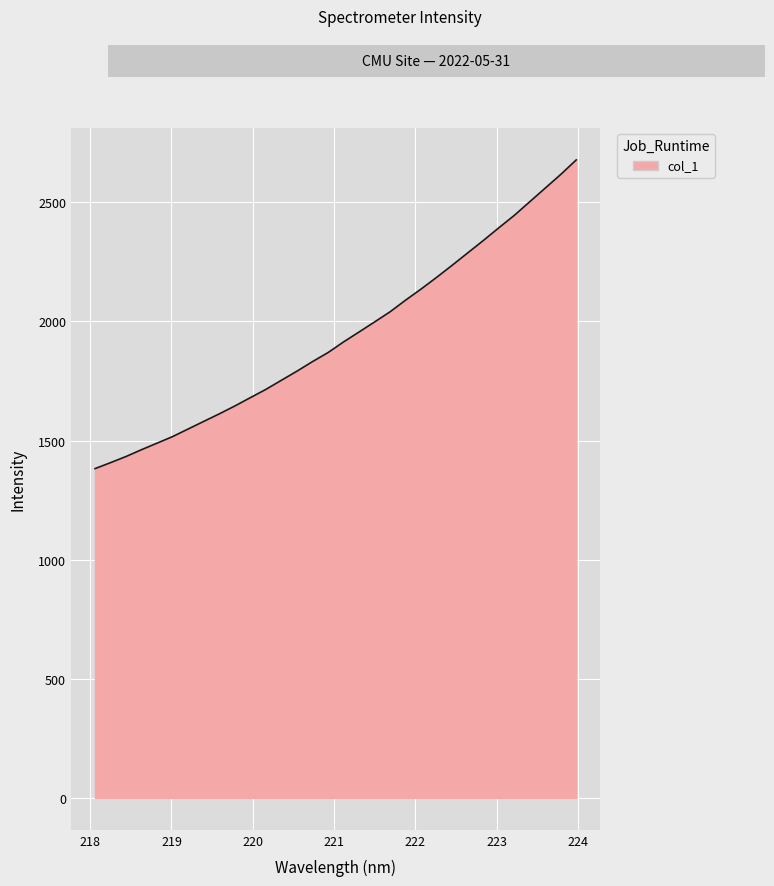

Reading left to right, what are all the values shown in this chart?

1382.1	1407.1	1433.0	1461.8	1489.1	1516.7	1548.6	1580.3	1612.0	1645.0	1680.0	1714.6	1753.0	1791.1	1831.2	1869.1	1913.8	1955.5	1997.7	2040.3	2089.2	2135.9	2184.9	2235.6	2287.3	2339.0	2392.3	2444.7	2502.0	2559.3	2616.7	2677.7